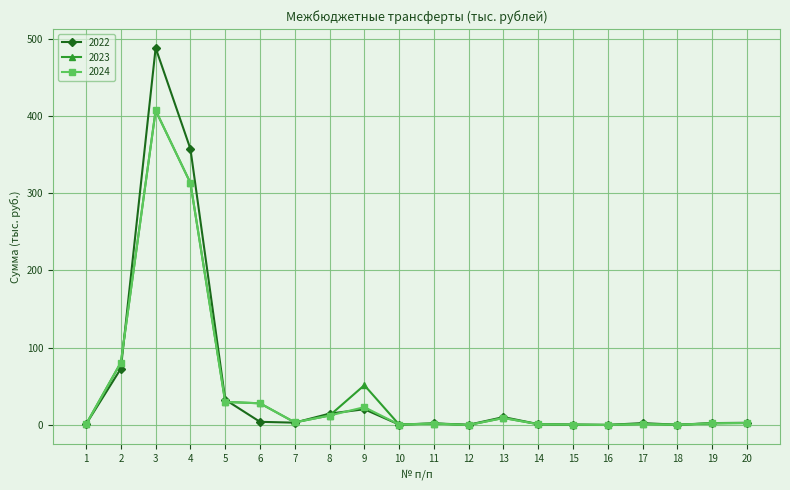

How many data points in 2023 are less than 2?

9